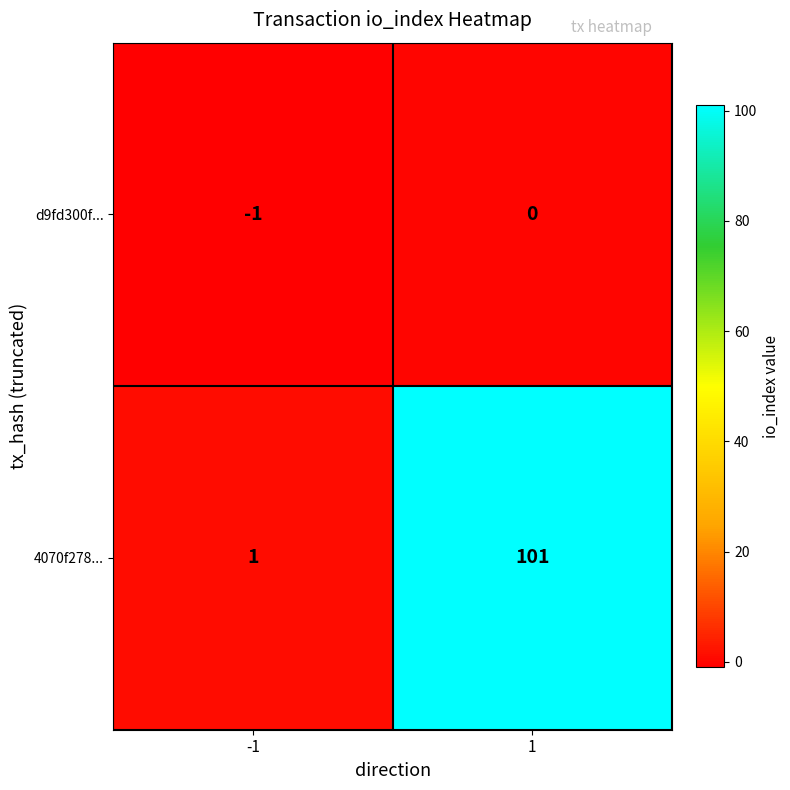

What is the minimum value shown in the chart?

-1